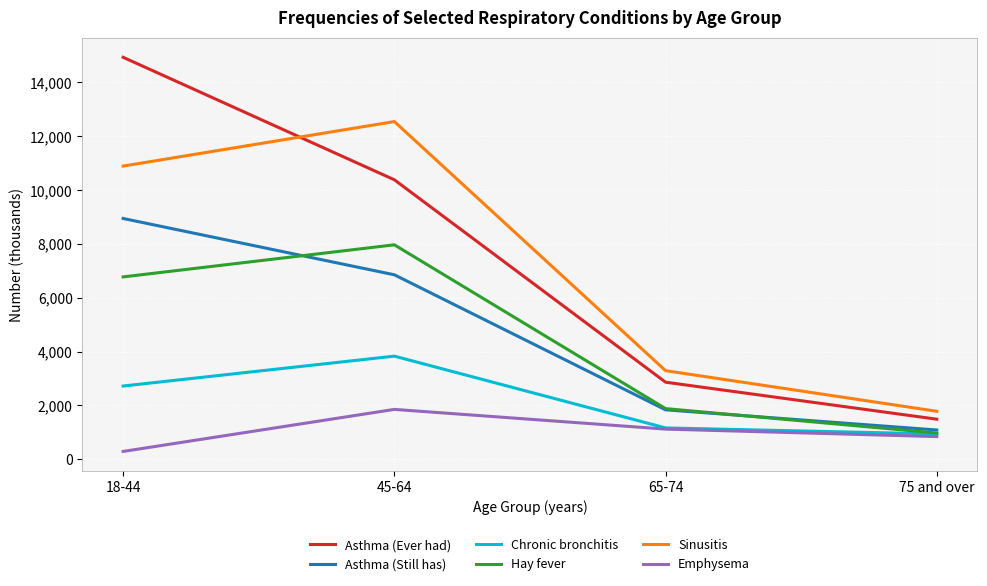

At 45-64, list the series in order from smallest to largest.

Emphysema, Chronic bronchitis, Asthma (Still has), Hay fever, Asthma (Ever had), Sinusitis